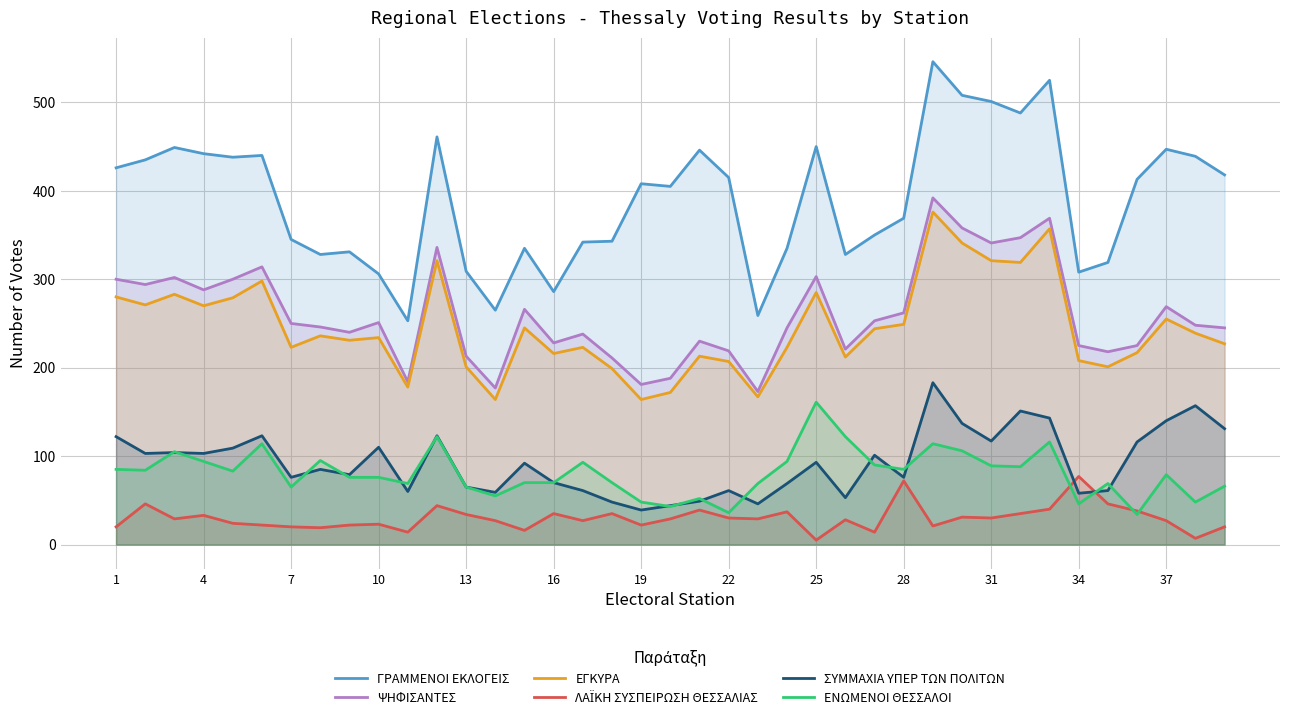

What is the total value across all series at 4?

1230